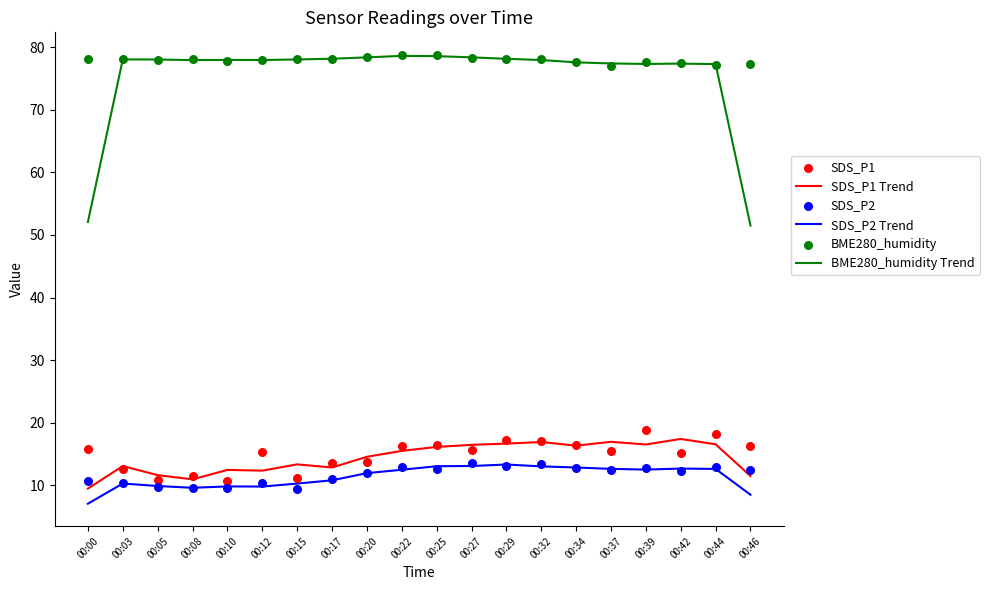

At which category is the sum across all series the highest?

00:29